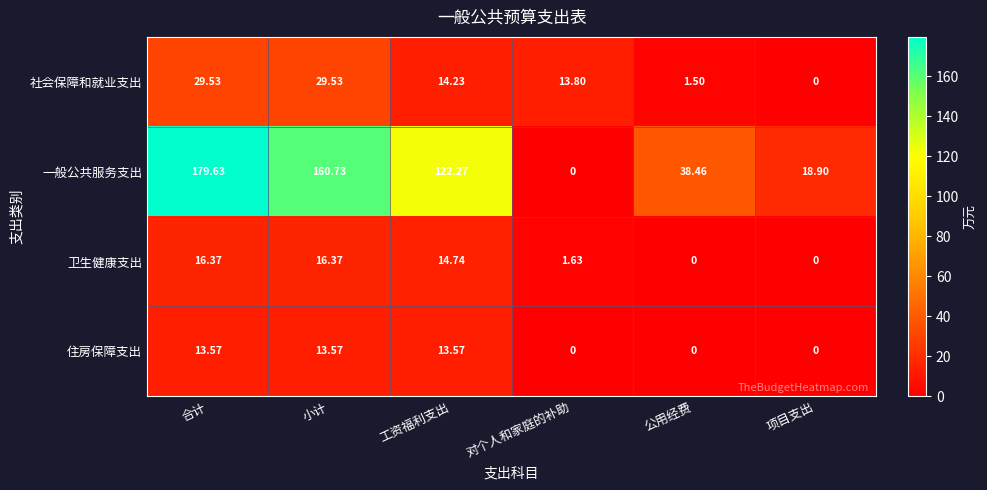

How many categories are shown in the chart?

6